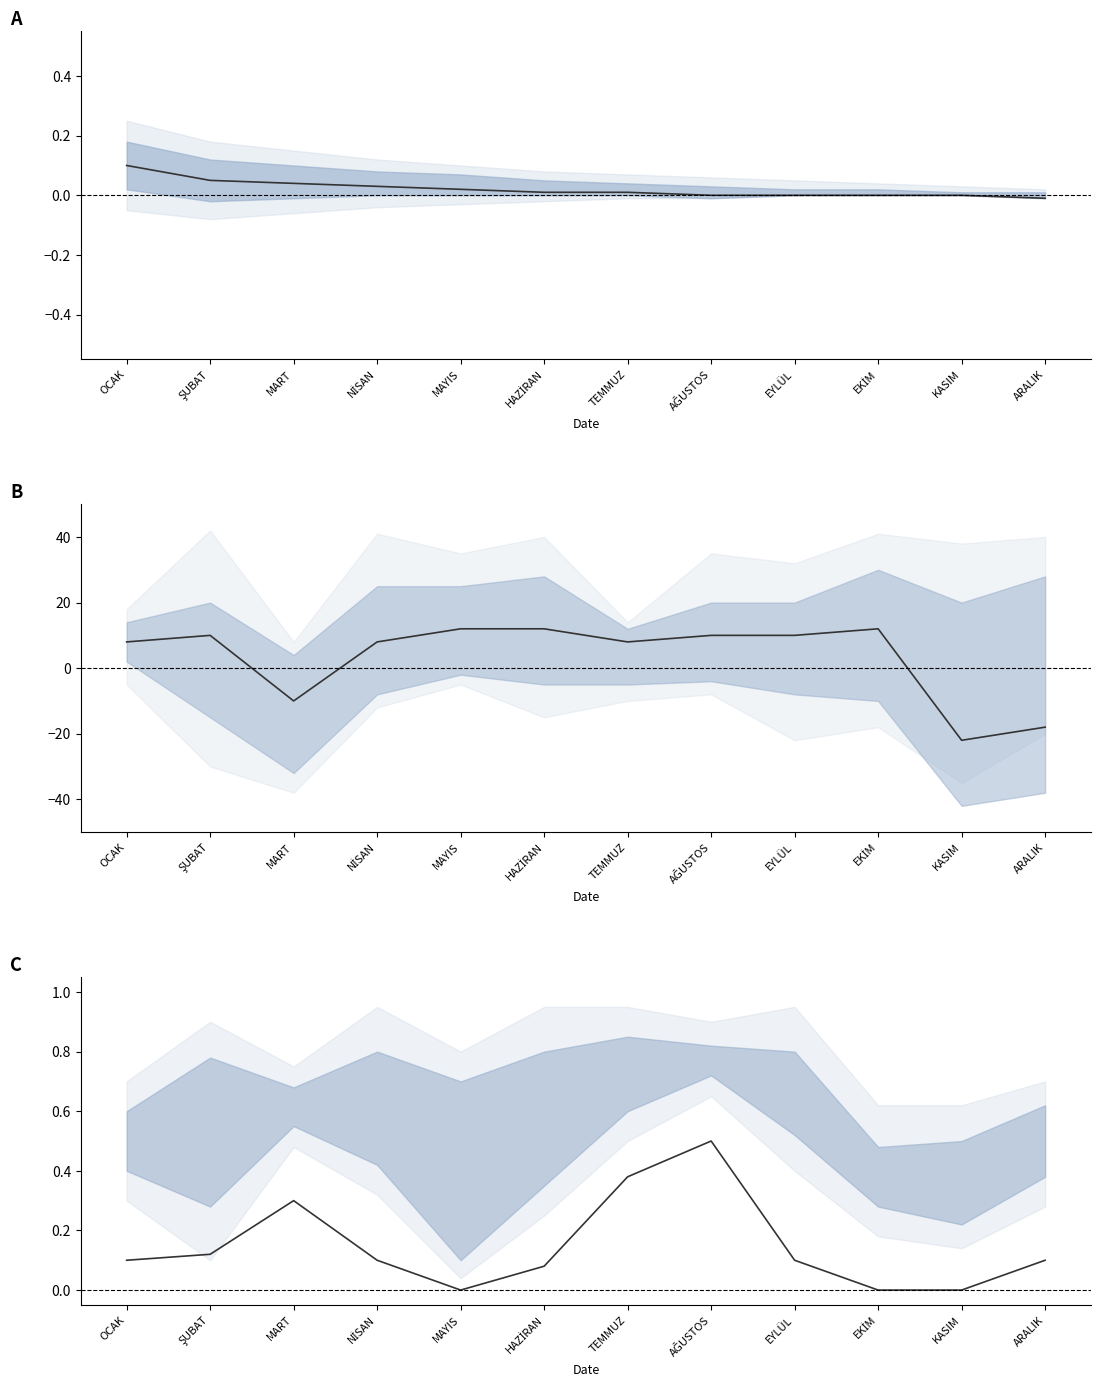

What is the label of the 12th point from the right?

OCAK